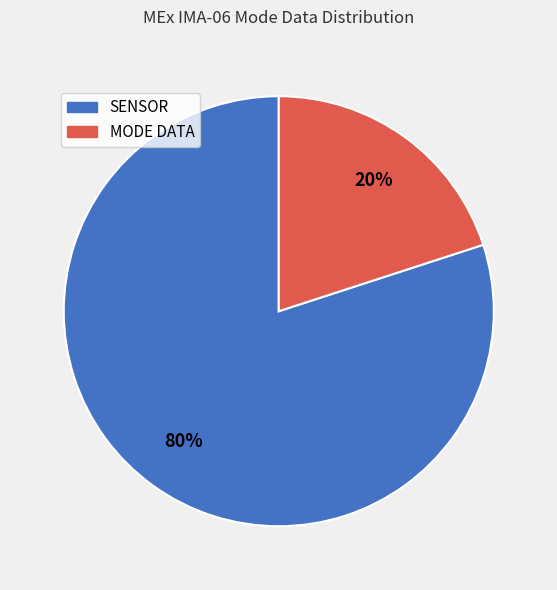

To the nearest percent, what is the difference between the largest and smallest slice percentages?

60%